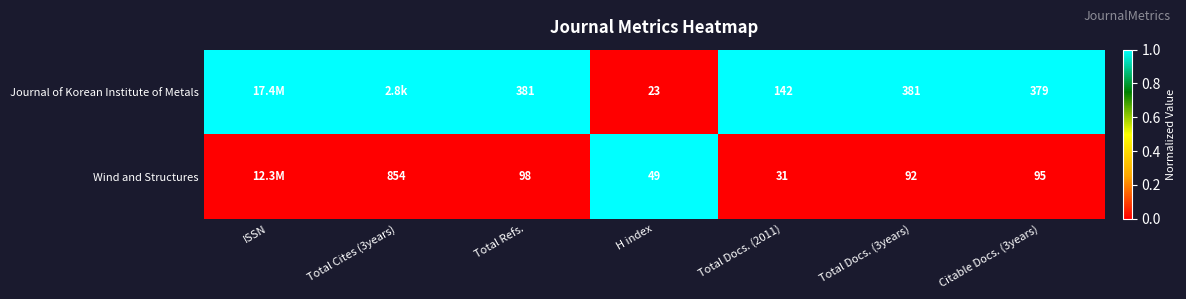

What is the spread (max minus min) of values at ISSN?

1